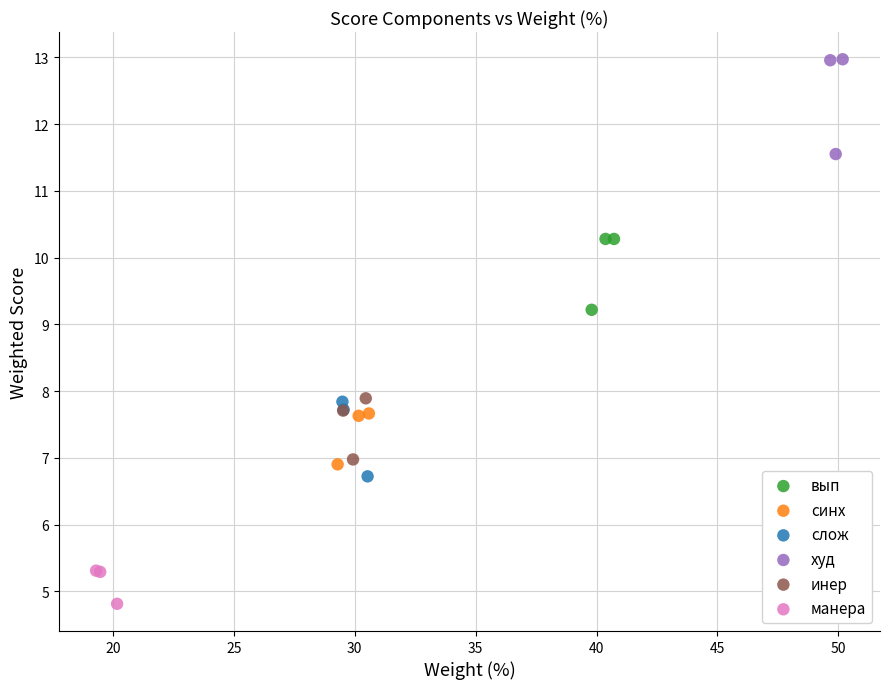

Which series reaches the minimum Y coordinate?

манера